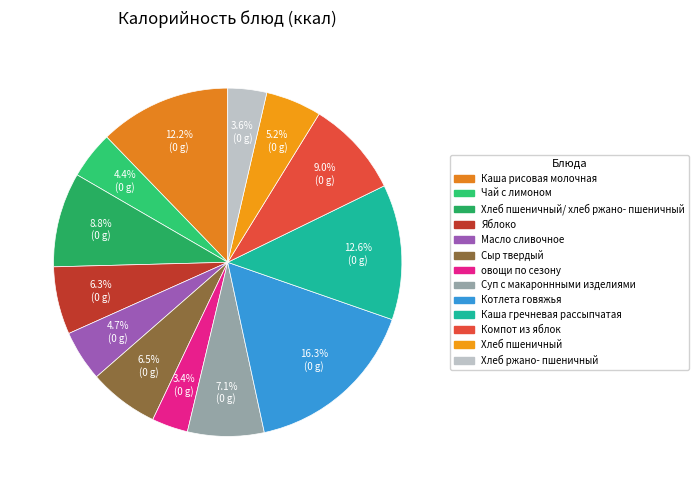

Count the number of slices in the pie.

13